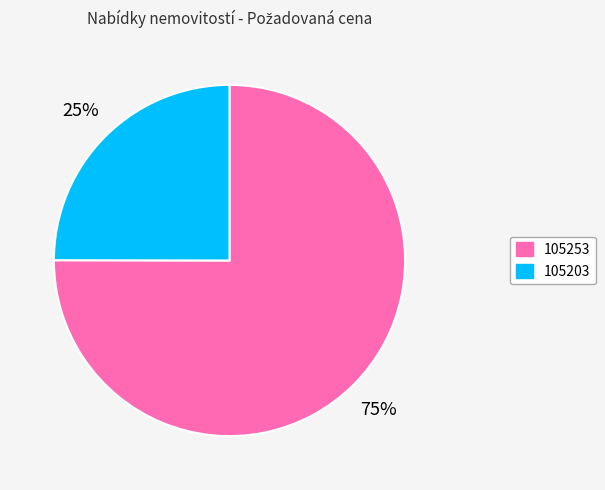

Is 105203 the majority of the pie?

No